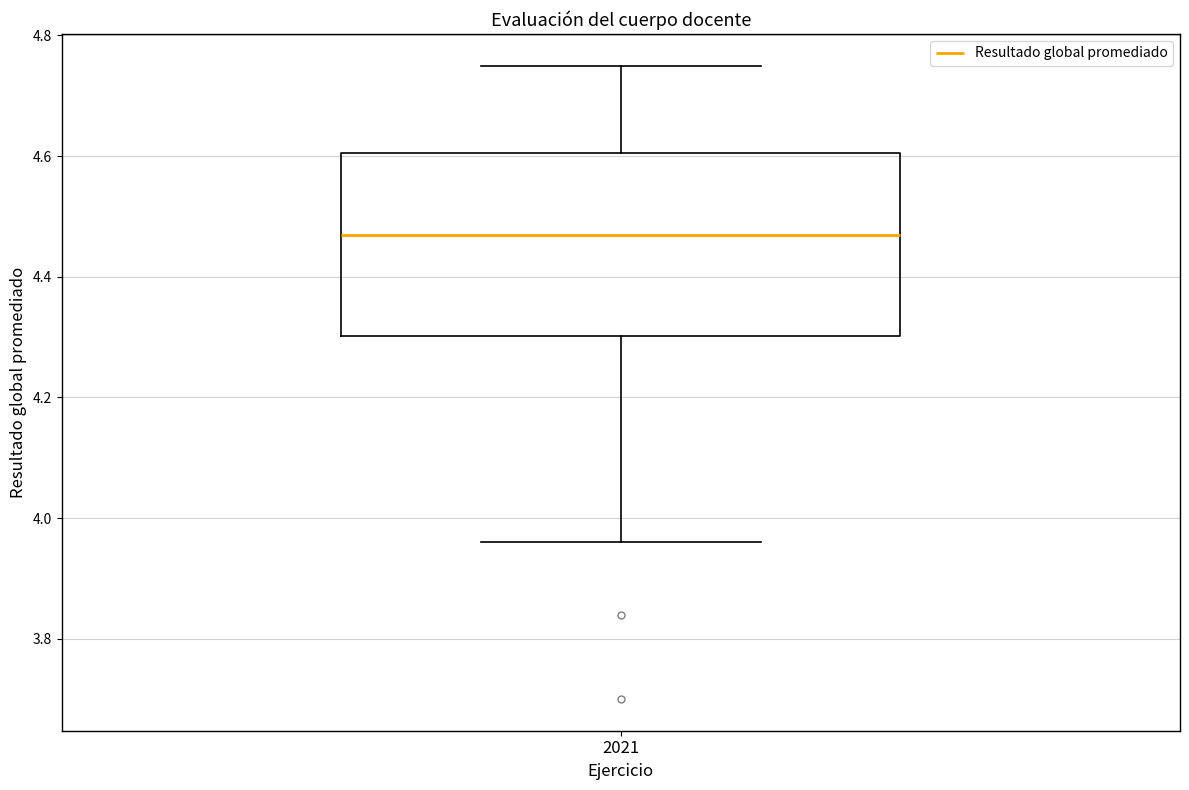

Where does the median line of the box at x = 2021 sit on the y-axis? The values are not printed on the chart, so give them approximately, as read against the axis.

4.48